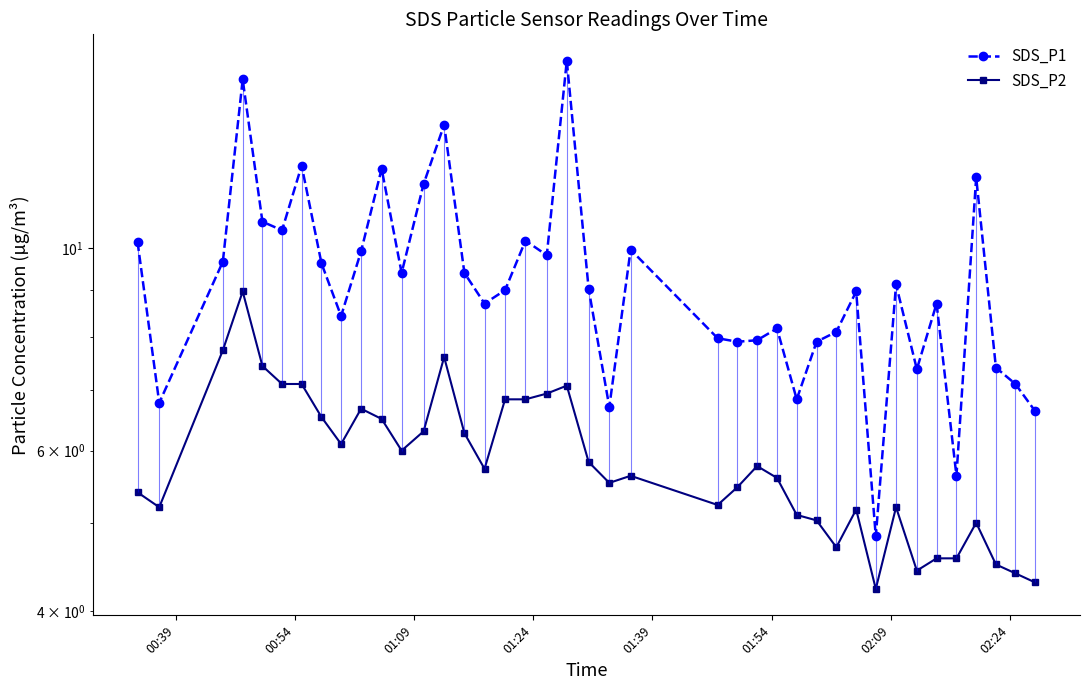

What is the value of the SDS_P1 point at the 10th from the left?

9.9